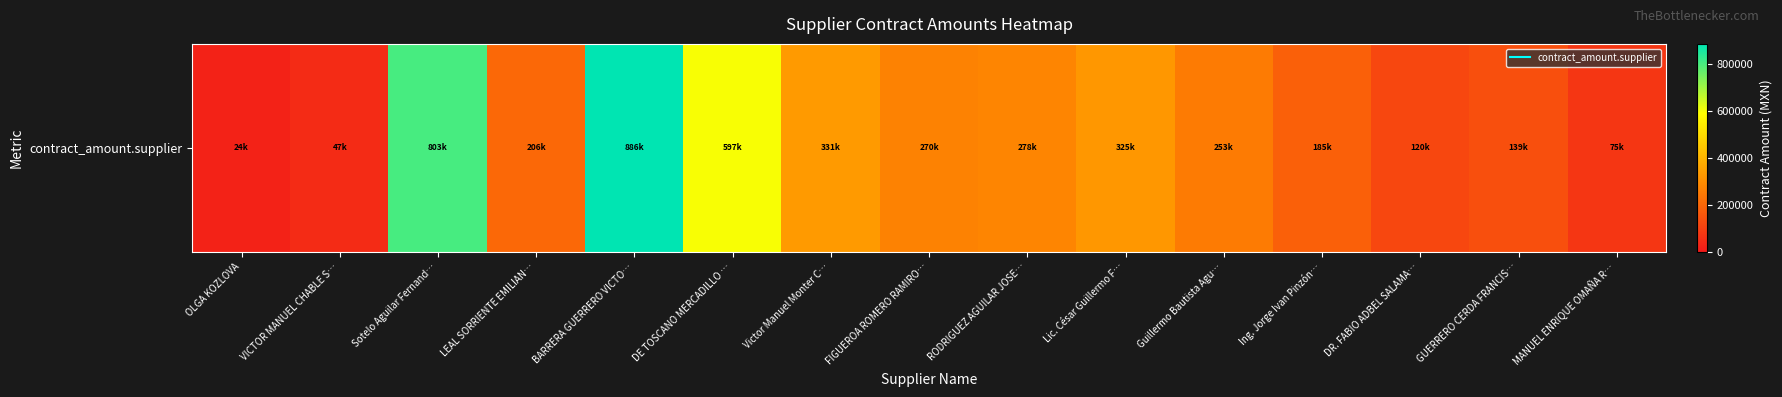

Reading left to right, list all the values displayed in this chart.

24336.8	46887.2	802714.3	205912.6	886000.0	597400.0	330965.1	270000.0	277659.0	324800.0	252615.5	185019.4	120000.0	138800.0	75000.0